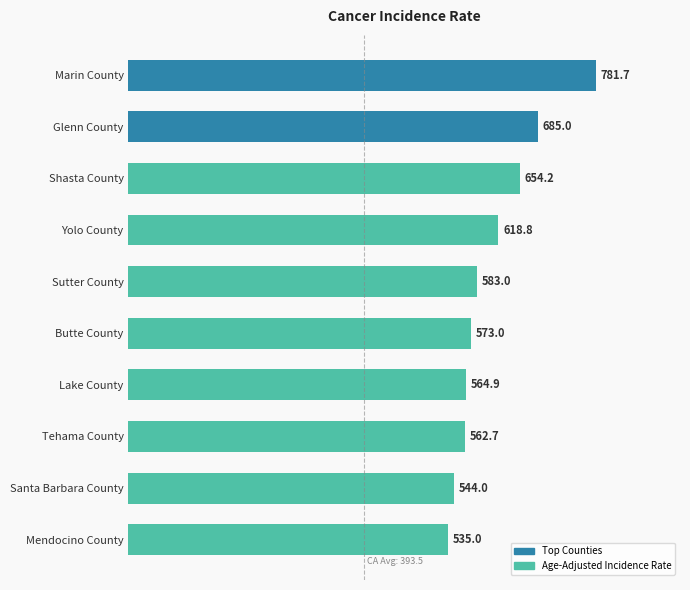

How many data points are less than 583?

5